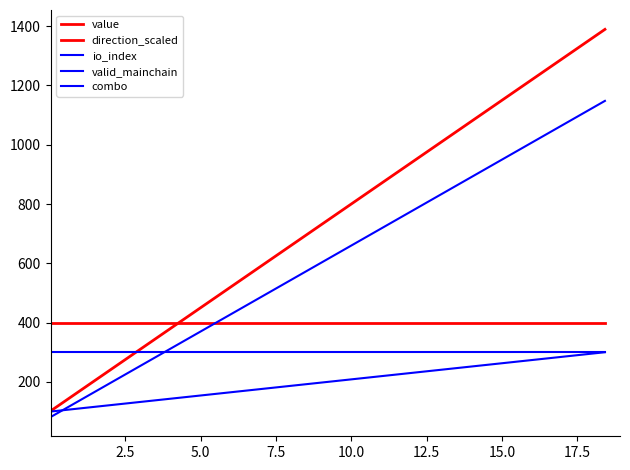

Read the combo value at 5.0.

1147.8